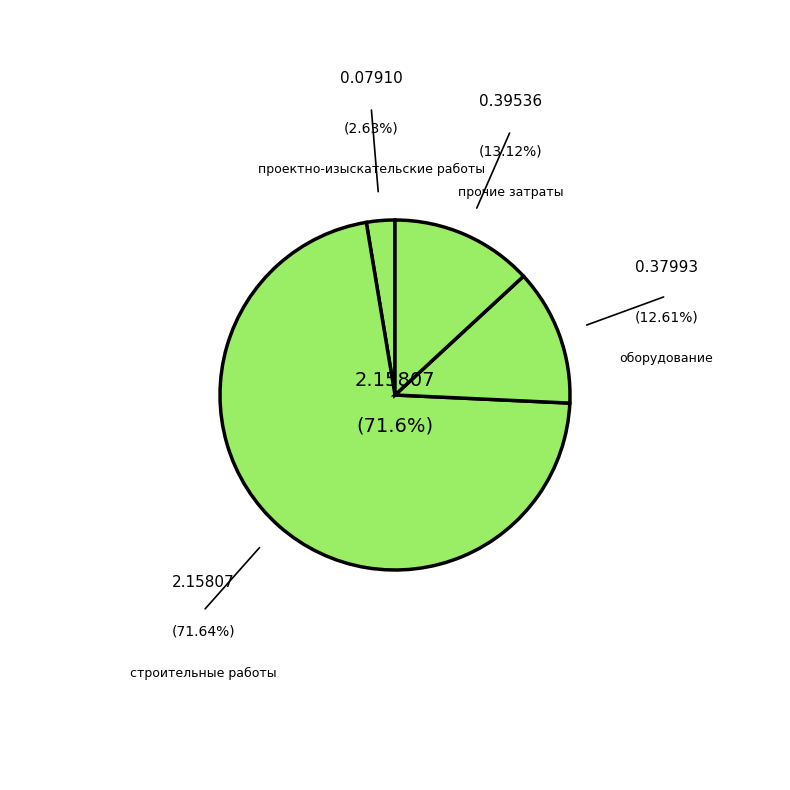

Count the number of slices in the pie.

4